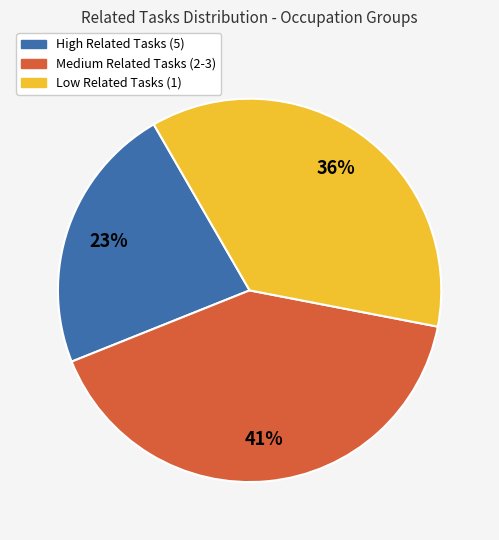

Does any single category account for the majority?

No